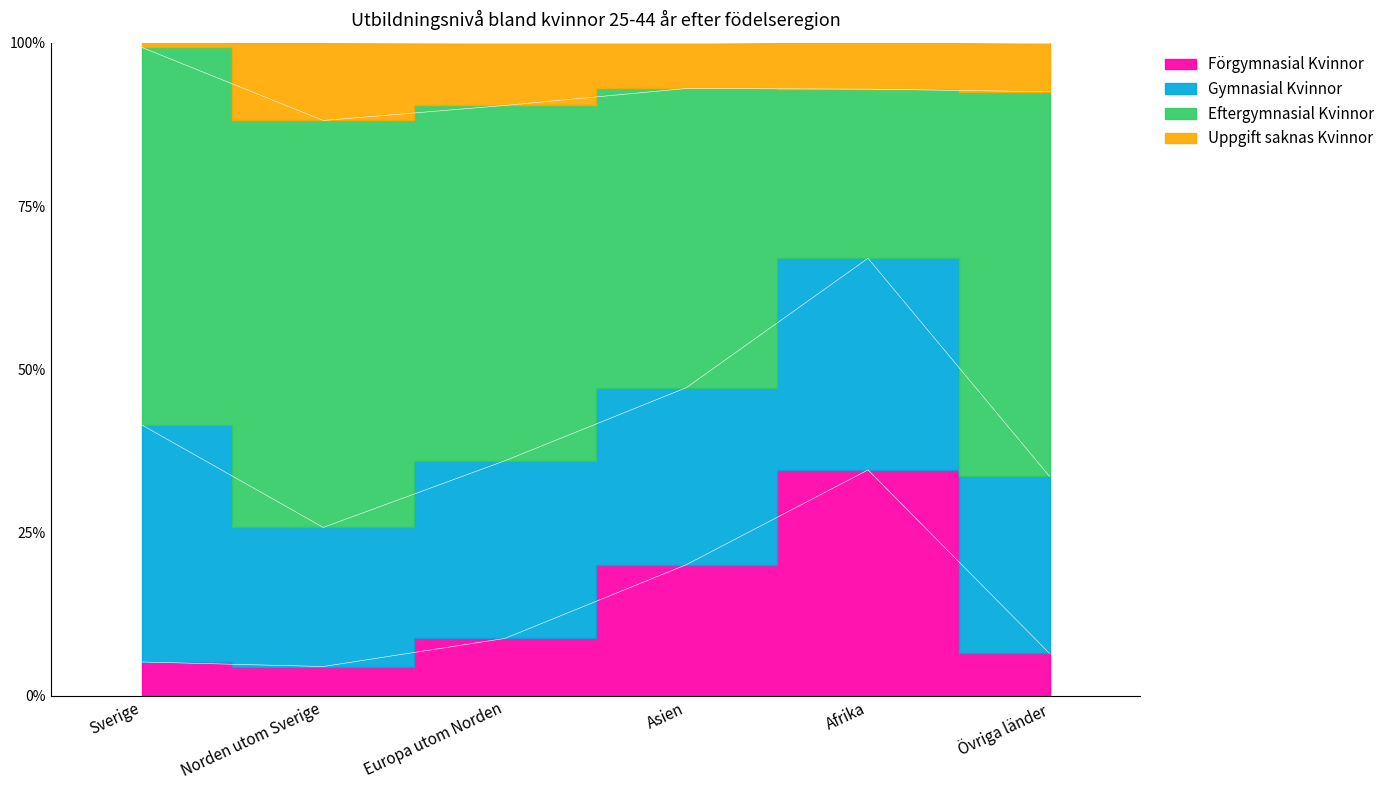

Which category has the lowest value across all series?

Norden utom Sverige